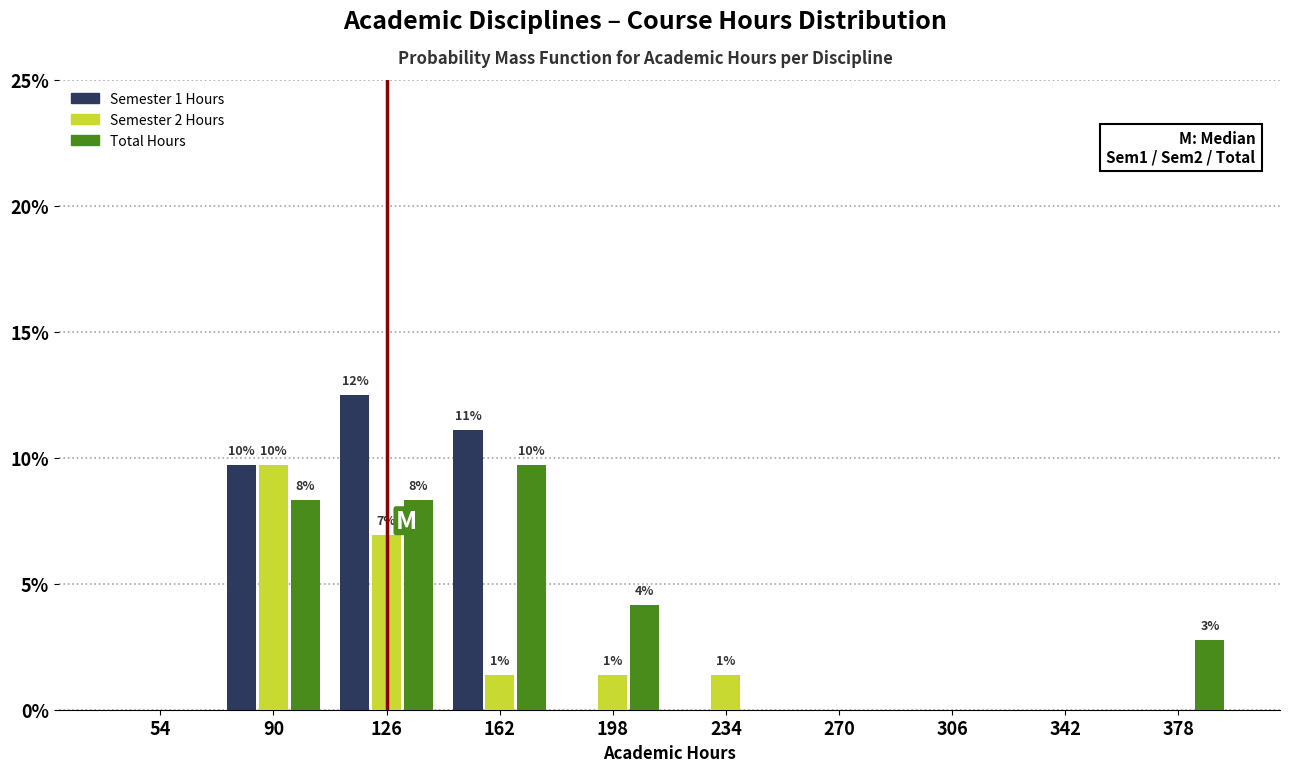

In the Semester 2 Hours series, which range on the x-axis has the tallest bar?

72 to 108